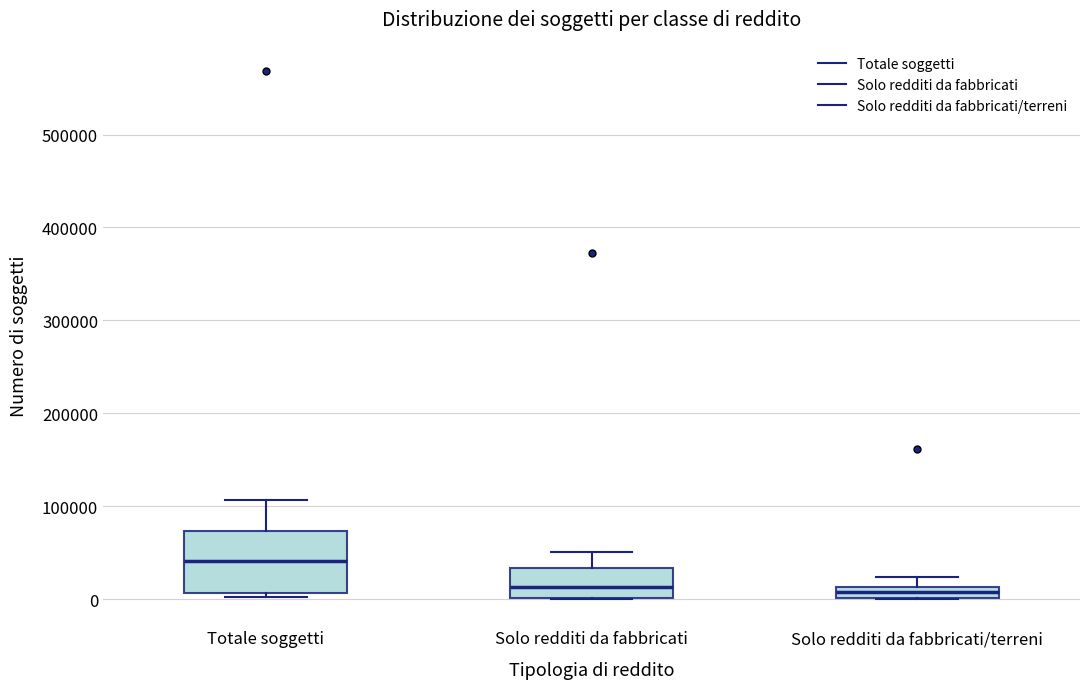

Comparing the boxes themselves (not the whiskers), which one is the tallest?

Totale soggetti